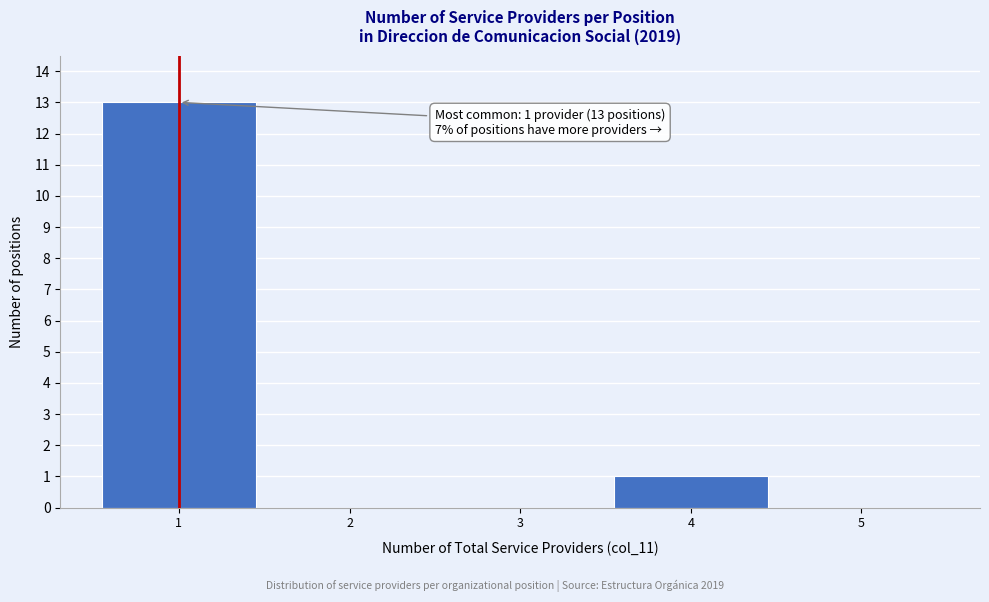

Reading right to left, list all the values displayed in this chart.

5=0	4=1	3=0	2=0	1=13